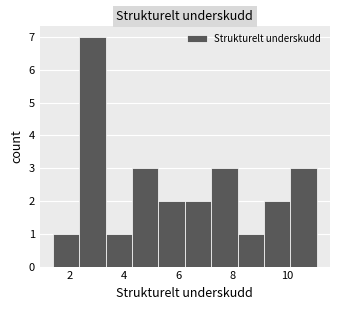

Reading left to right, list every bar in this chart as the range it spans on the x-axis followed by its height. Neither the bar edges nor the heights are printed on the chart, so give them approximately, as read against the axes.

1.4 to 2.4: 1
2.4 to 3.4: 7
3.4 to 4.4: 1
4.4 to 5.2: 3
5.2 to 6.2: 2
6.2 to 7.2: 2
7.2 to 8.2: 3
8.2 to 9.2: 1
9.2 to 10.2: 2
10.2 to 11.2: 3